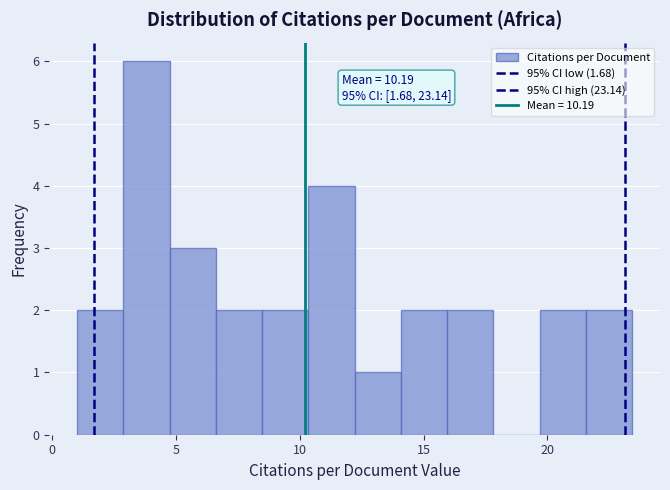

Around what value on the x-axis is the tallest bar? Give the approximate position of its centre, as read against the axis.

4.0